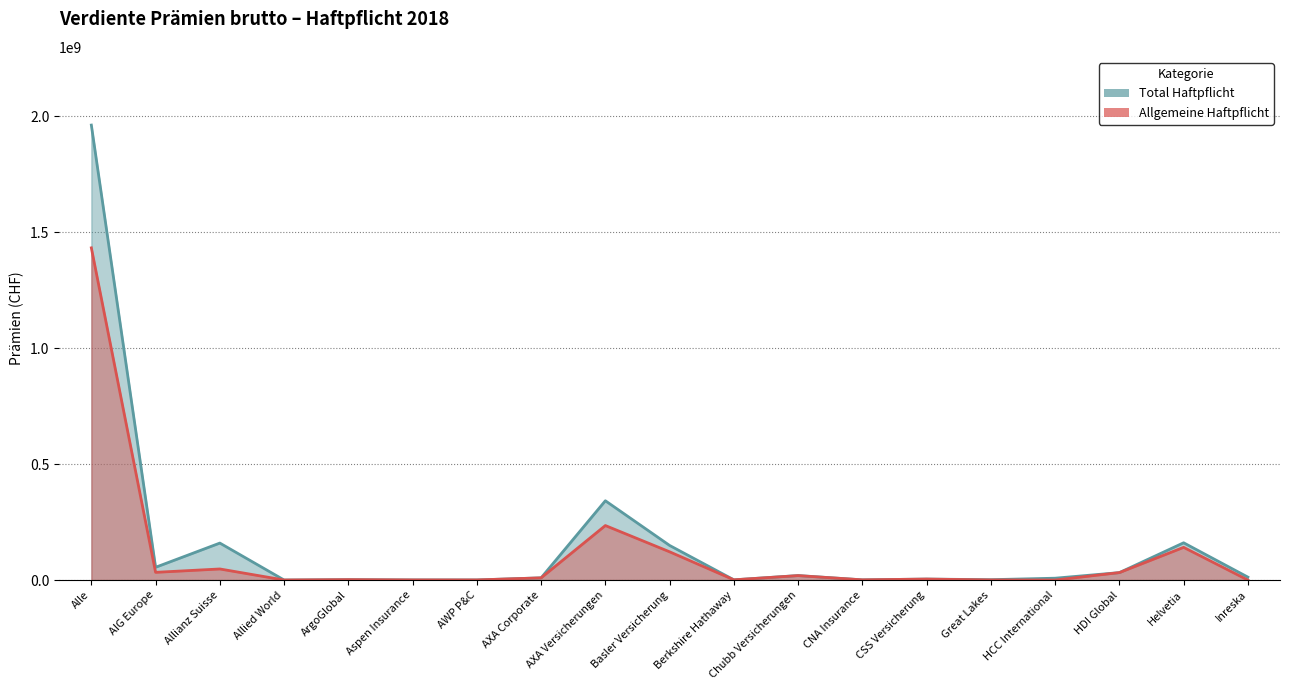

What value does the Total Haftpflicht series have at Allied World, to the nearest 10?

74990